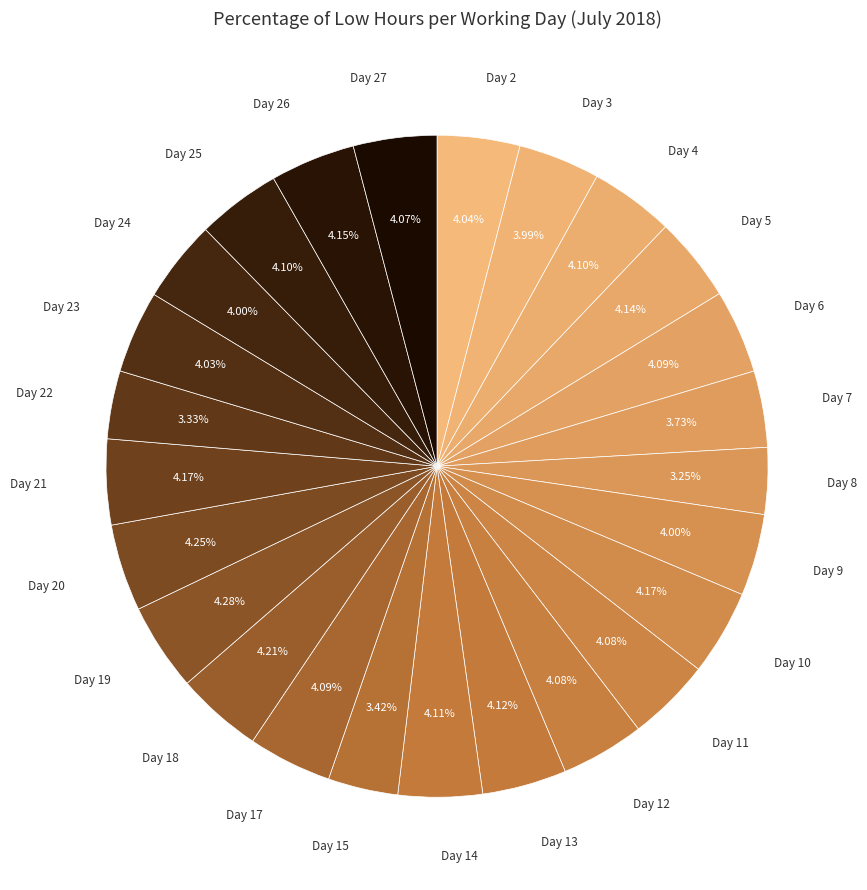

How many slices are in this pie chart?

25